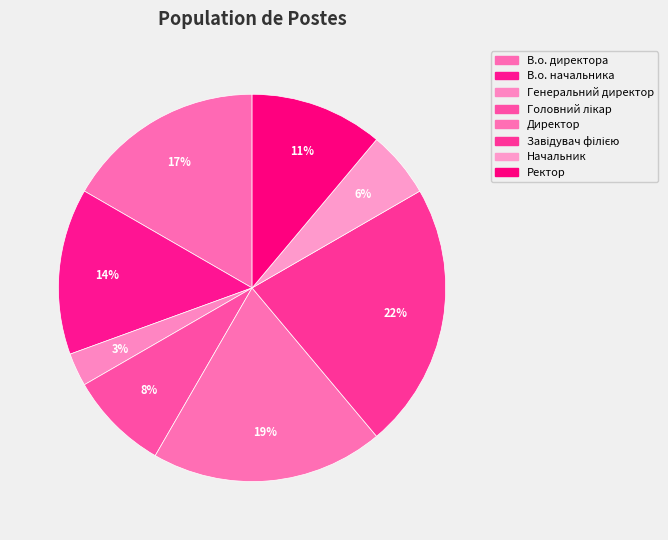

Is there any slice that represents more than half of the pie?

No